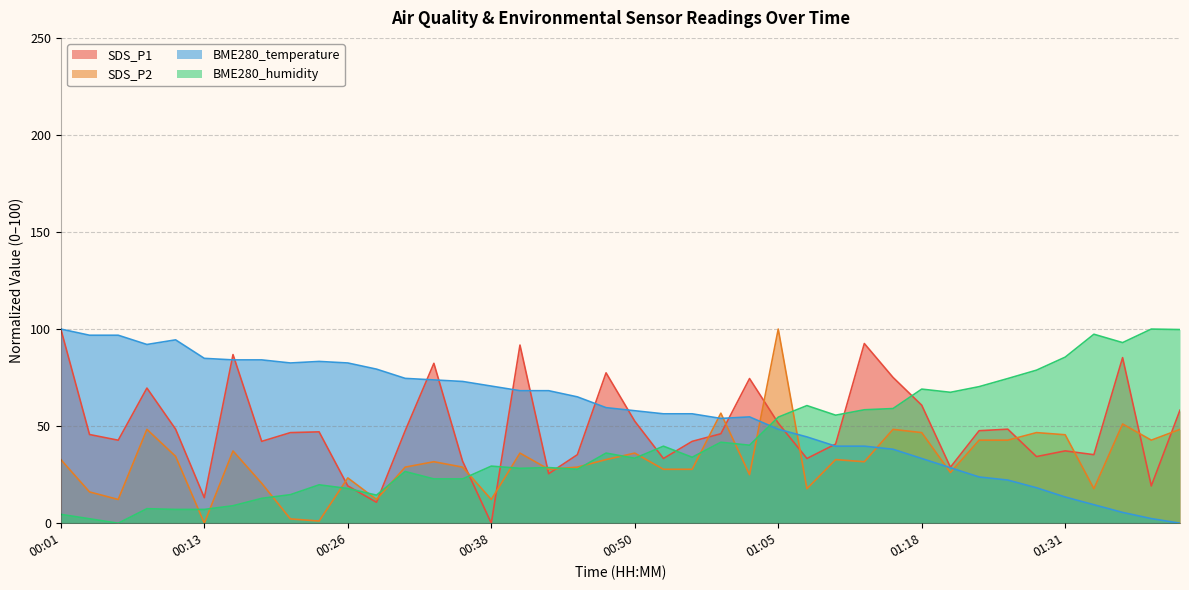

How many lines are shown in the chart?

4